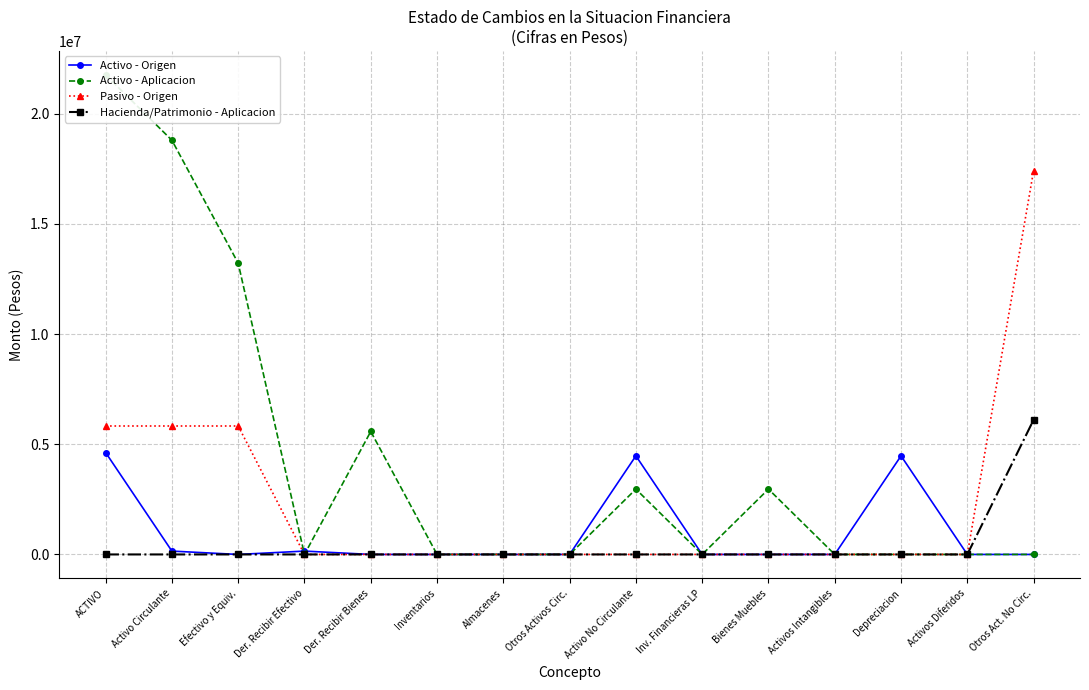

Where is Activo - Aplicacion nearest to the value 10878546?

Efectivo y Equiv.